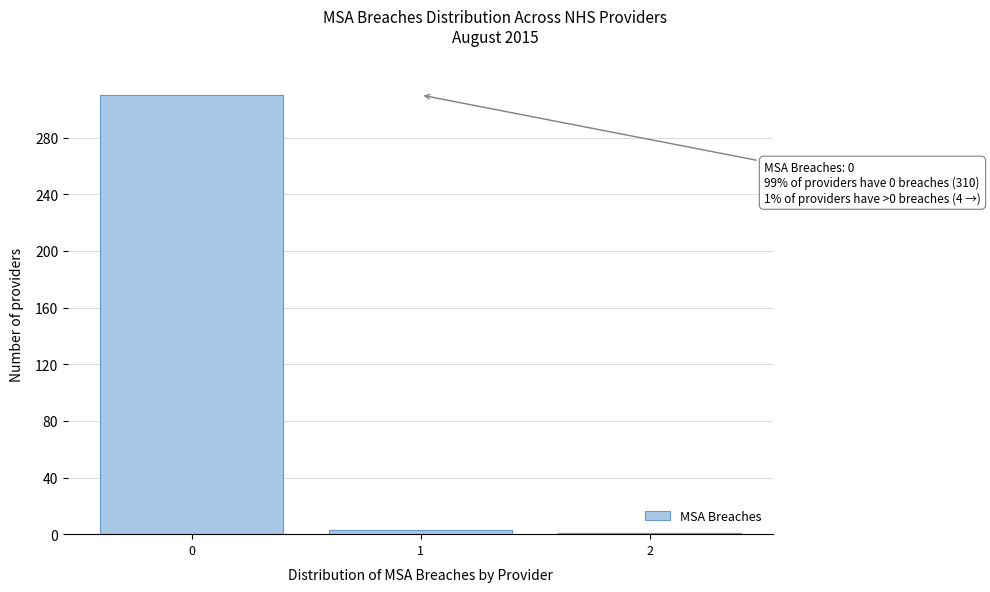

Reading left to right, extract all data points from this chart.

0=310	1=3	2=1